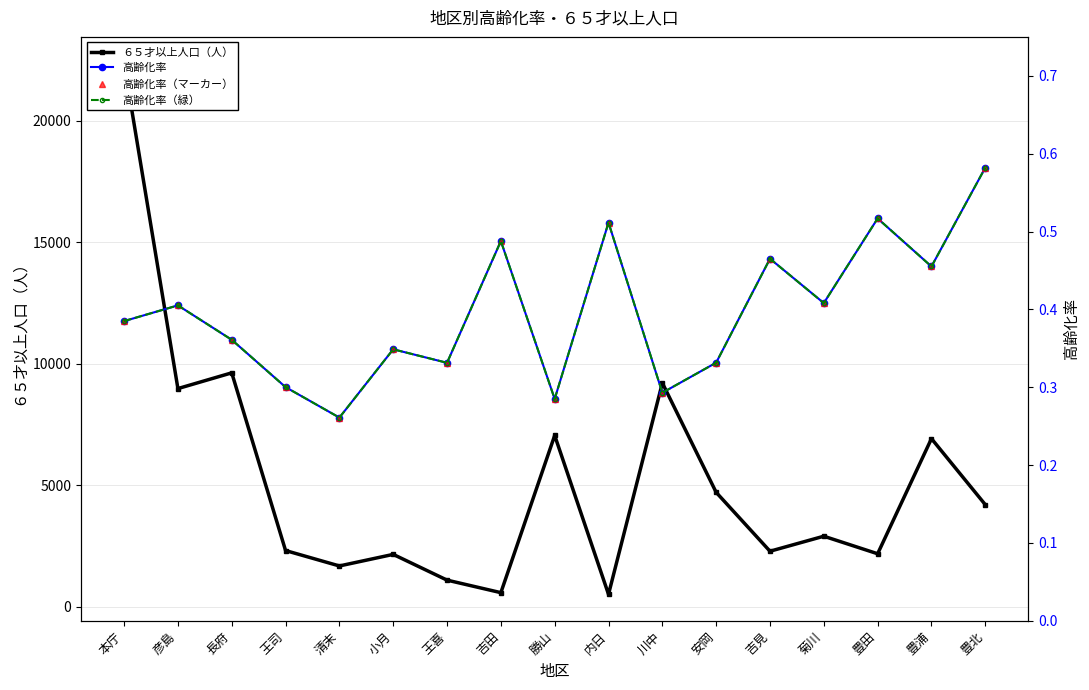

The value of 高齢化率 at 豊浦 is 0.6. True or false?

False